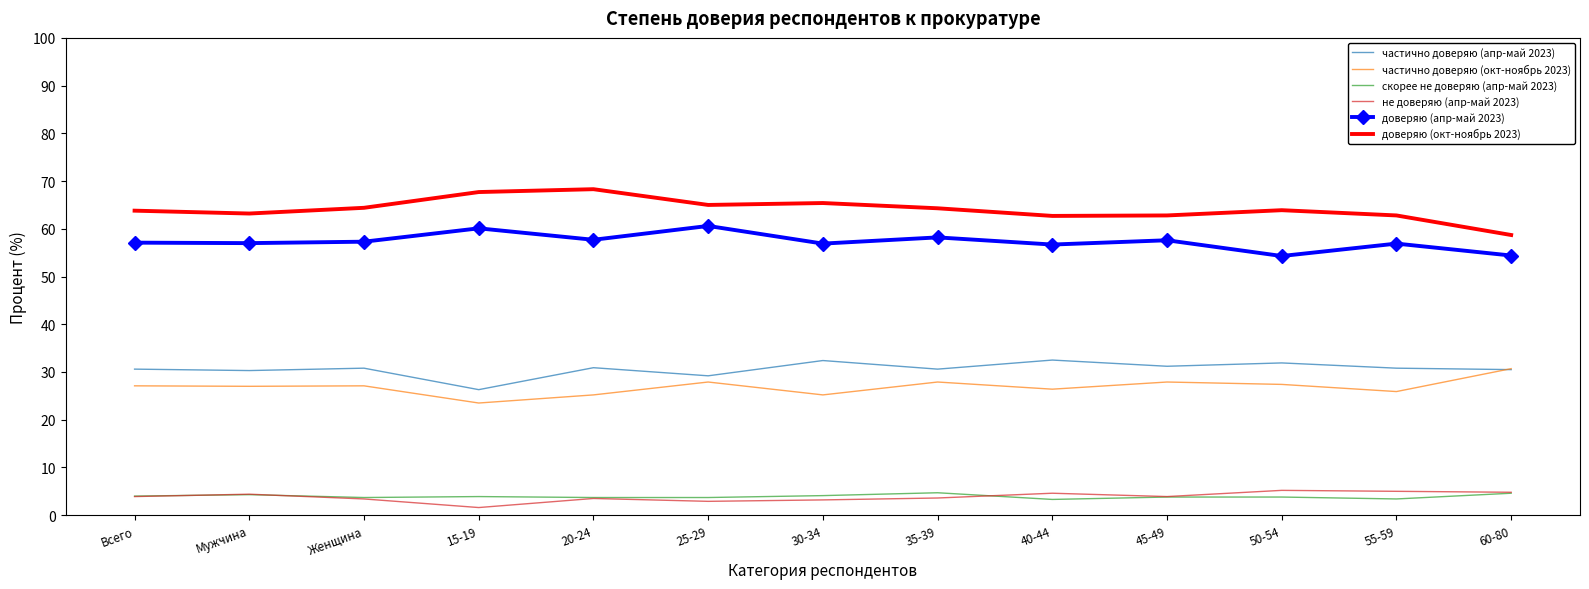

What is the difference between the highest and lowest values at Всего?

59.9